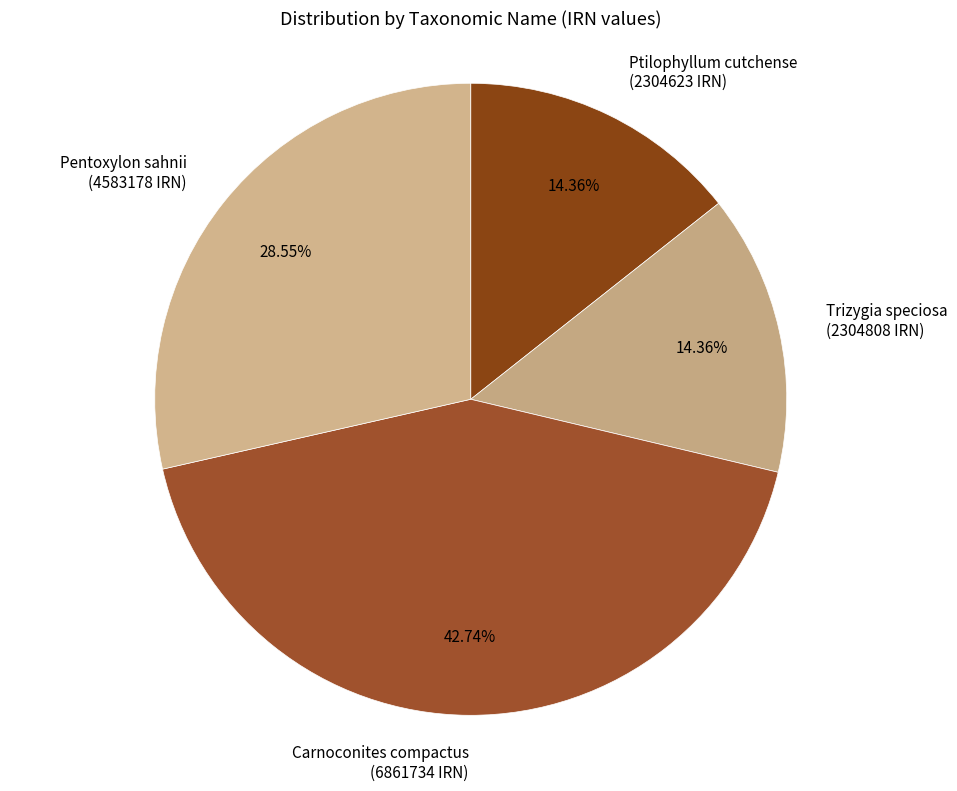

Approximately how many times larger is the value at Trizygia speciosa (2304808 IRN) compared to Pentoxylon sahnii (4583178 IRN)?

0.5